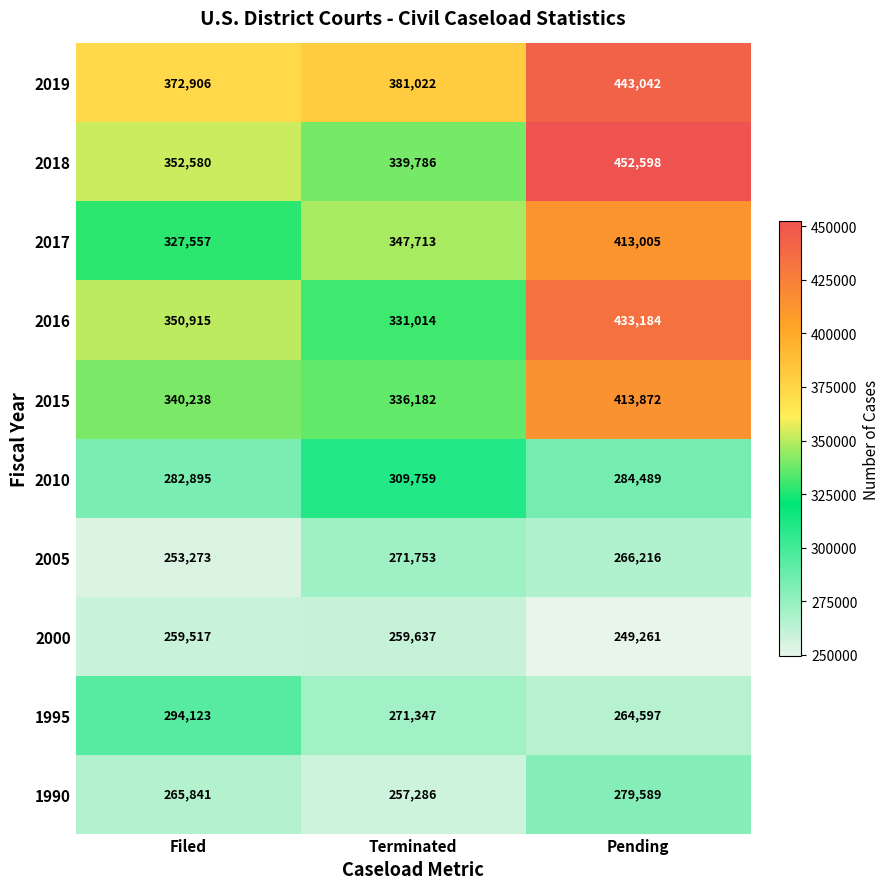

Which category has the lowest value across all series?

Pending